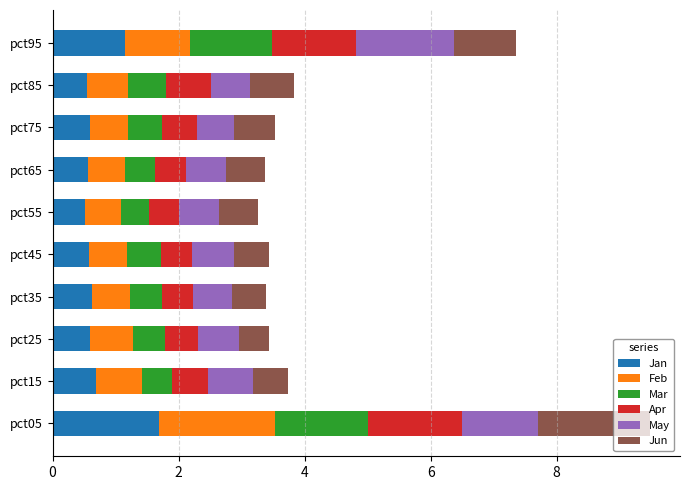

At which category is the sum across all series the highest?

pct05